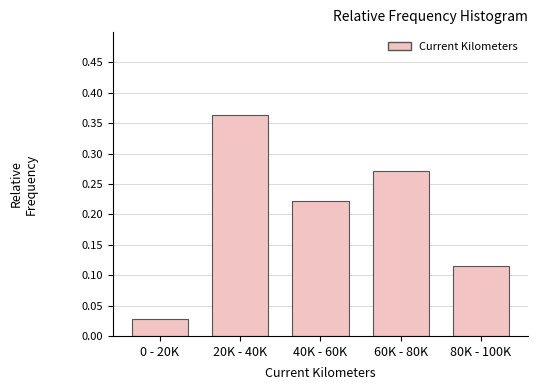

What is the label of the 4th bar from the left?

60K - 80K